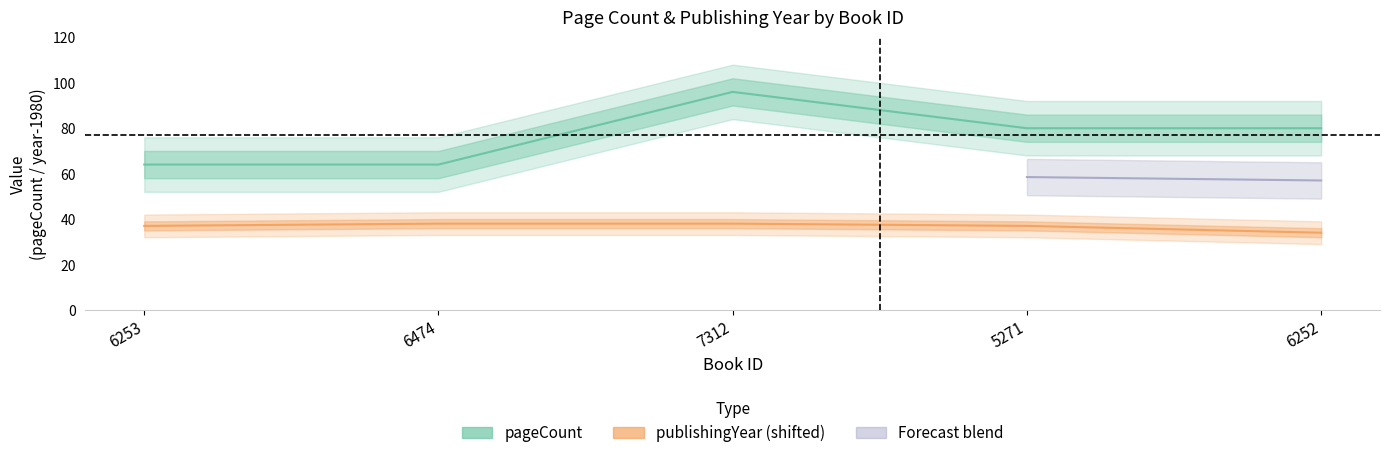

What is the total value across all series at 6474?

102